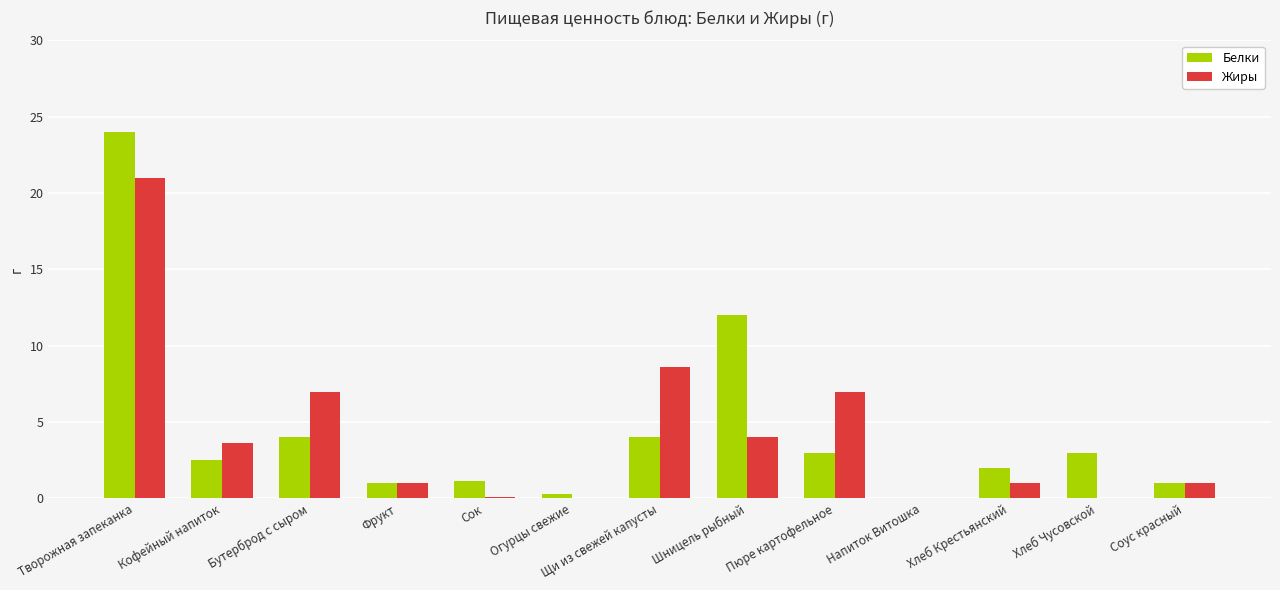

Are the bars horizontal?

No